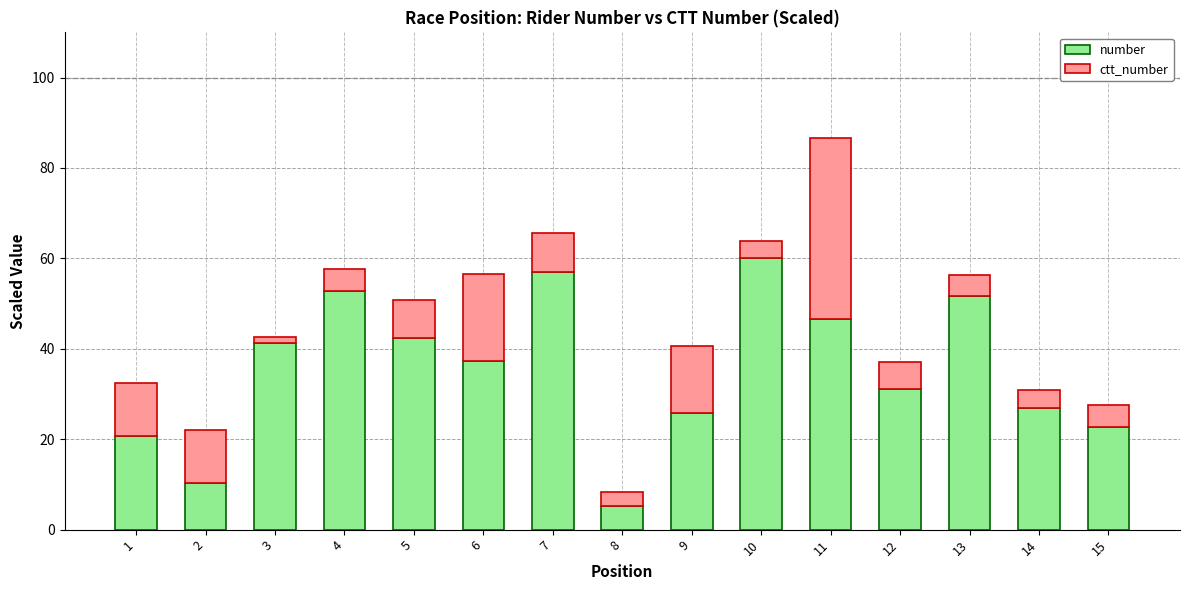

What is the total value across all series at 5?

50.8